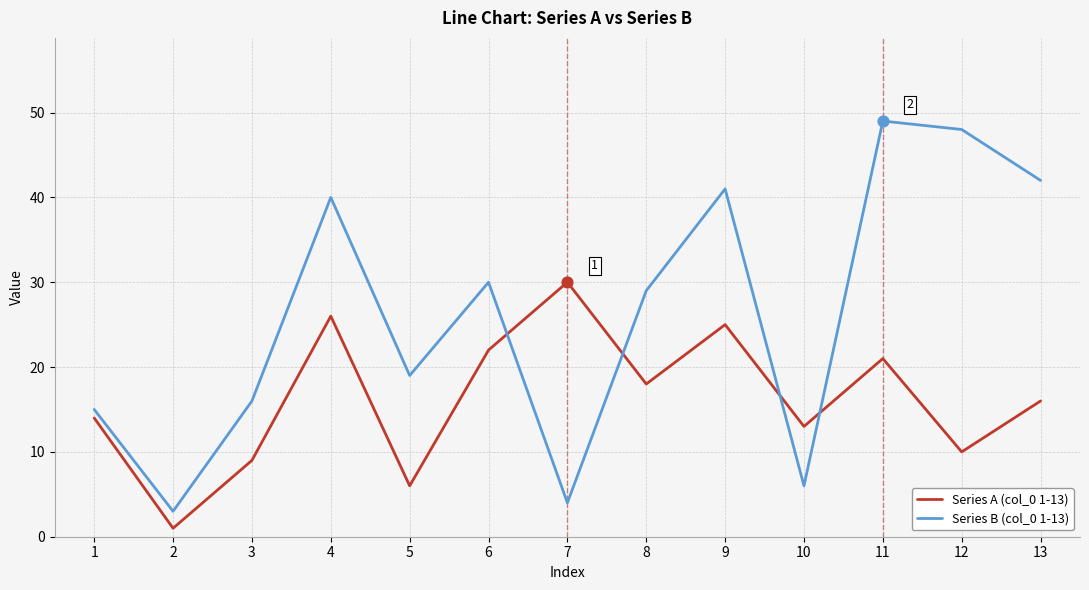

What are all the series names shown in the legend?

Series A (col_0 1-13), Series B (col_0 1-13)